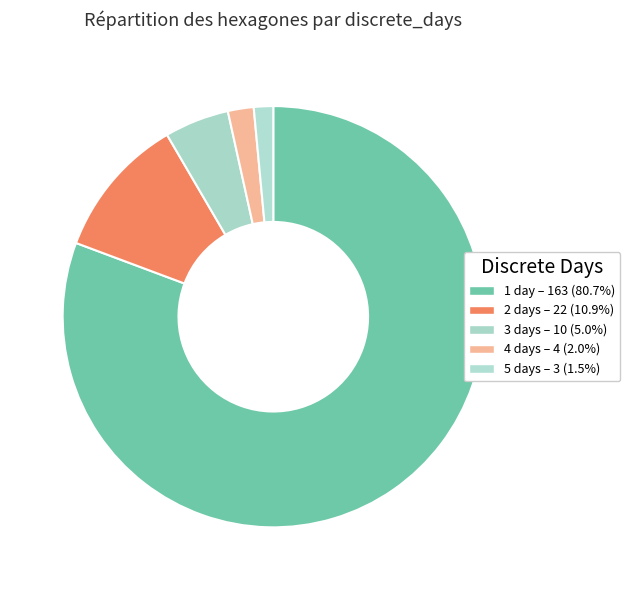

Which category accounts for the majority?

discrete_days=1